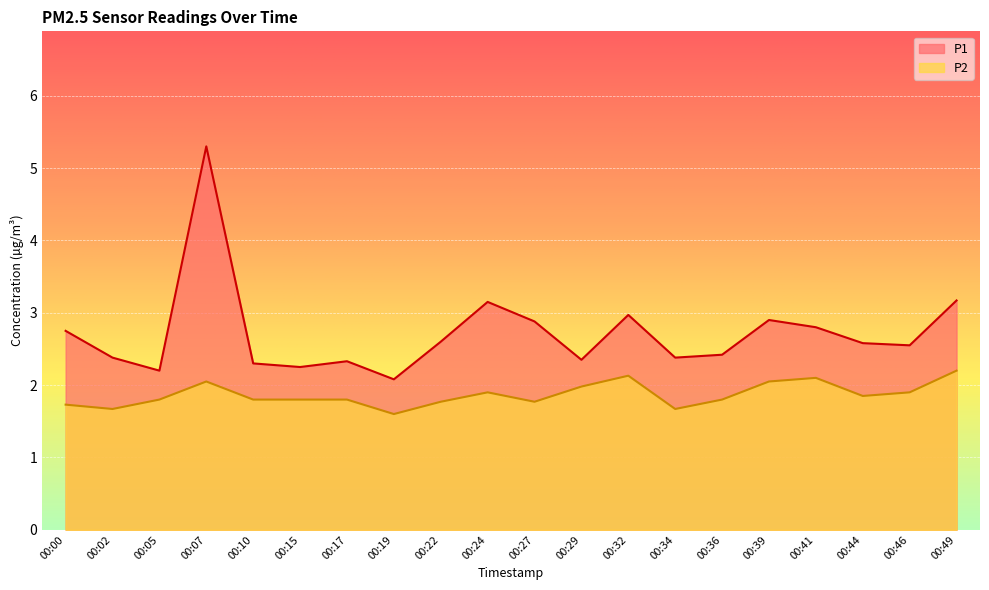

The value of P2 at 00:15 is 1.8. True or false?

True